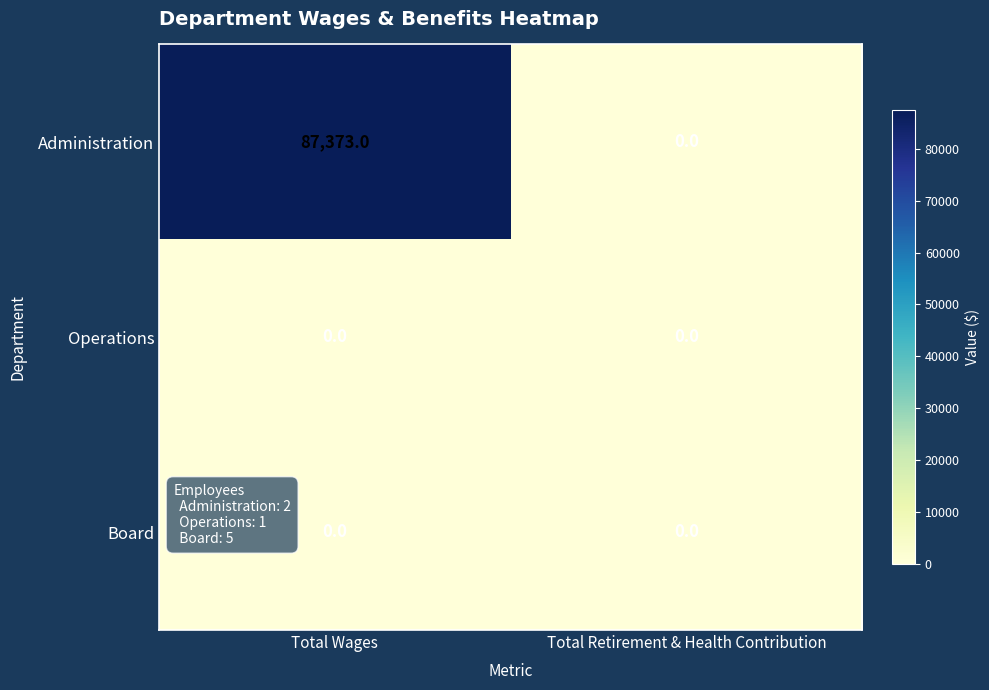

How many data points does each series have?

2